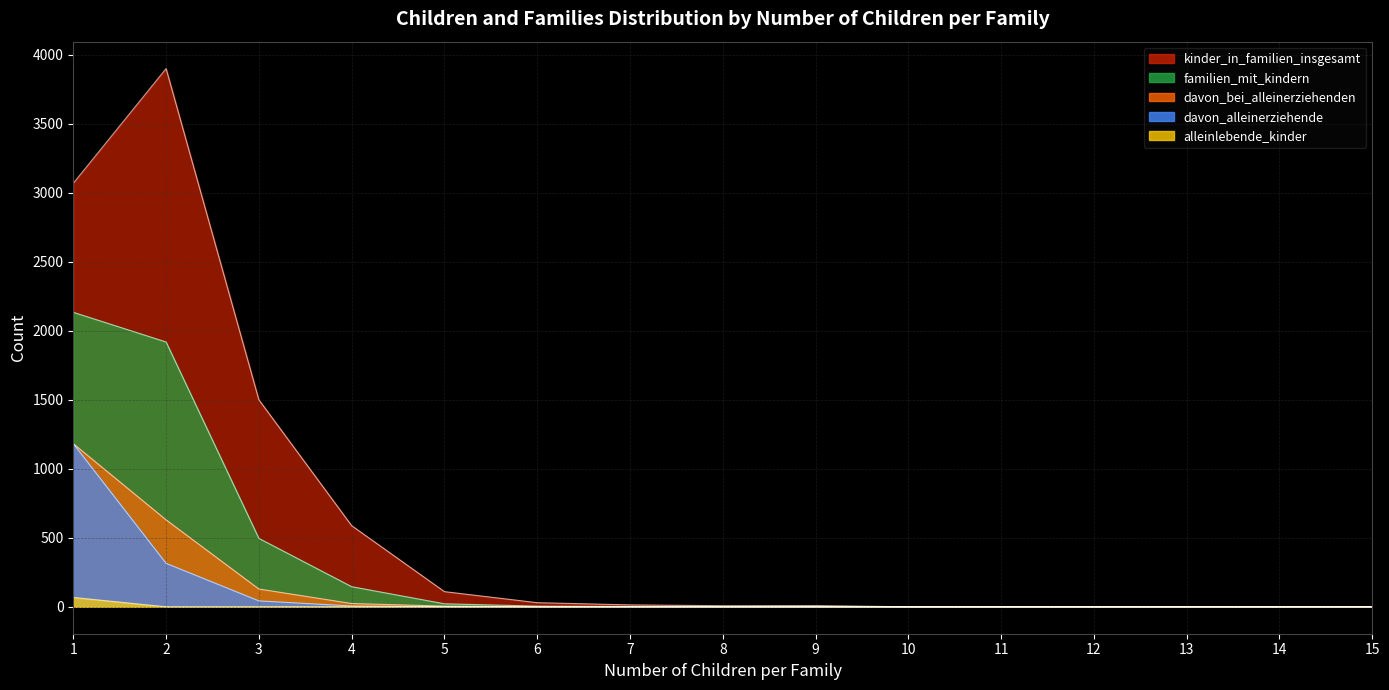

At 14, list the series in order from smallest to largest.

kinder_in_familien_insgesamt, familien_mit_kindern, davon_bei_alleinerziehenden, davon_alleinerziehende, alleinlebende_kinder